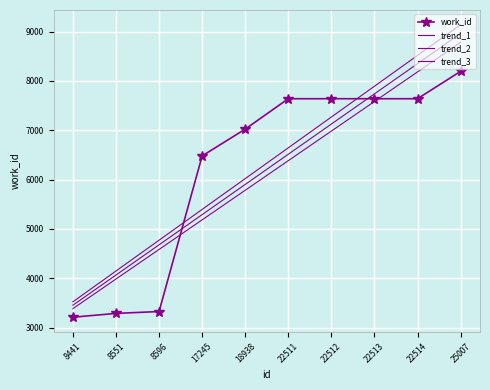

The trend_2 series shows 6383.7 at 22511. True or false?

True